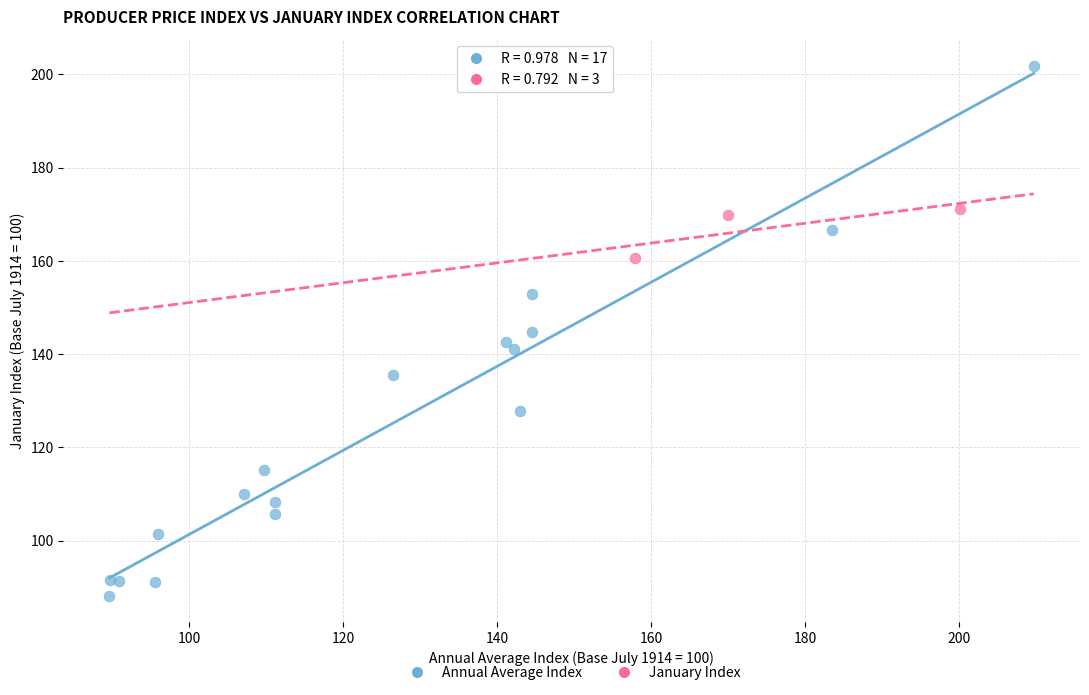

Which series has the widest spread of Y values?

Annual Average Index